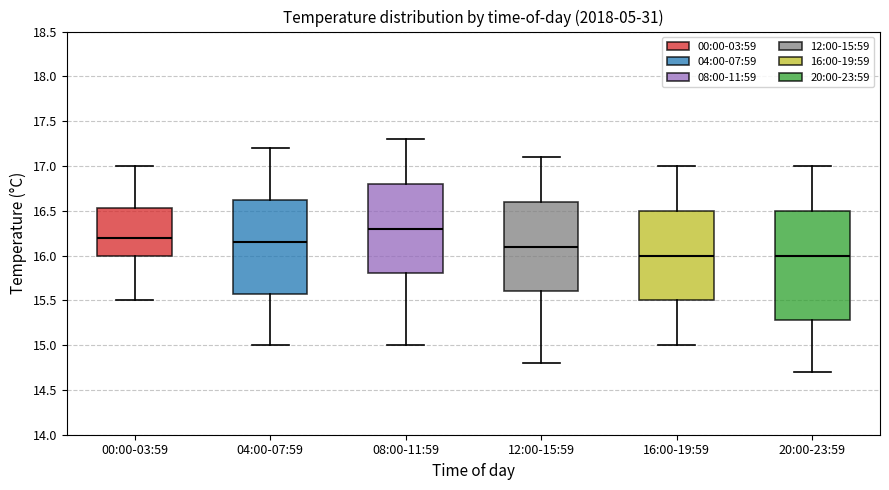

Which box has the highest median line?

08:00-11:59